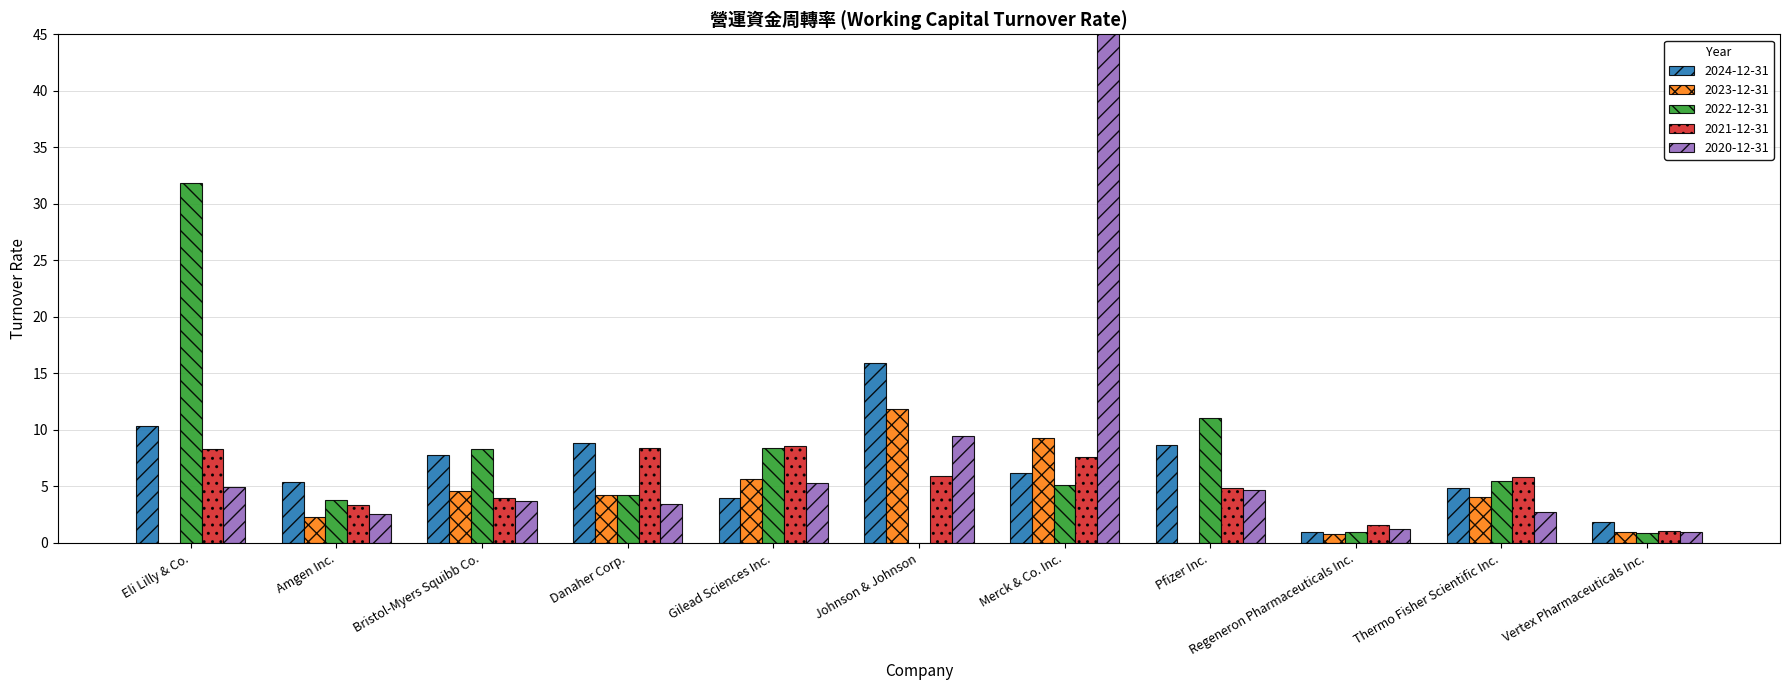

Which series has the widest spread of values?

2020-12-31